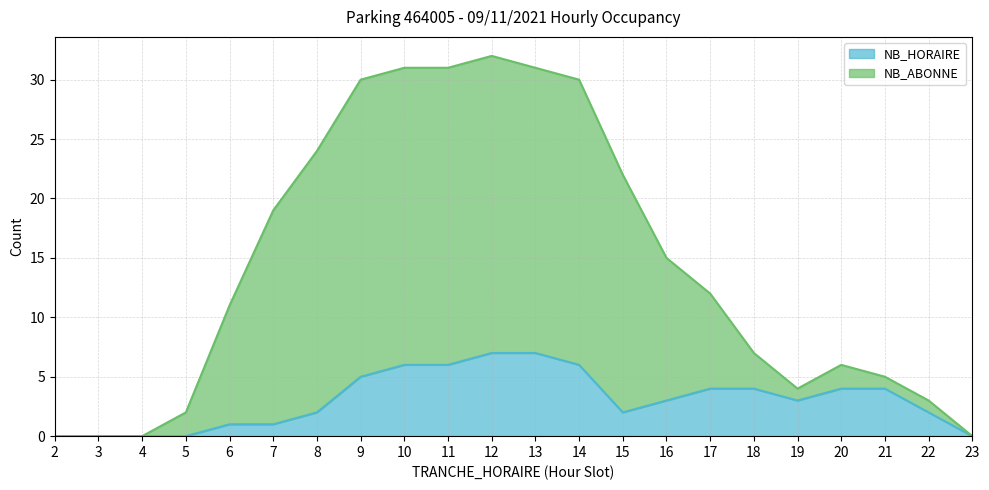

Is the value of NB_ABONNE at 23 greater than the value of NB_HORAIRE at 8?

No